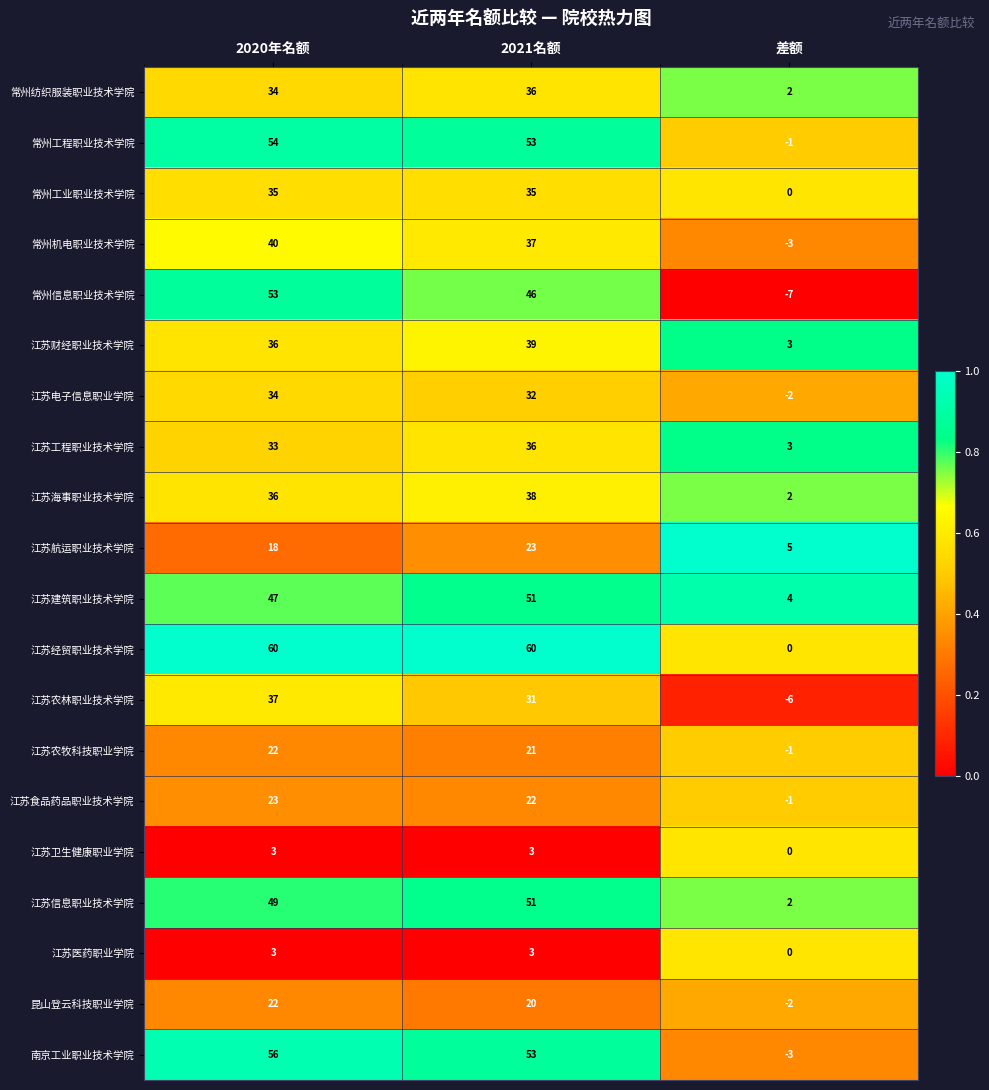

What is the difference between the highest and lowest values at 差额?

12